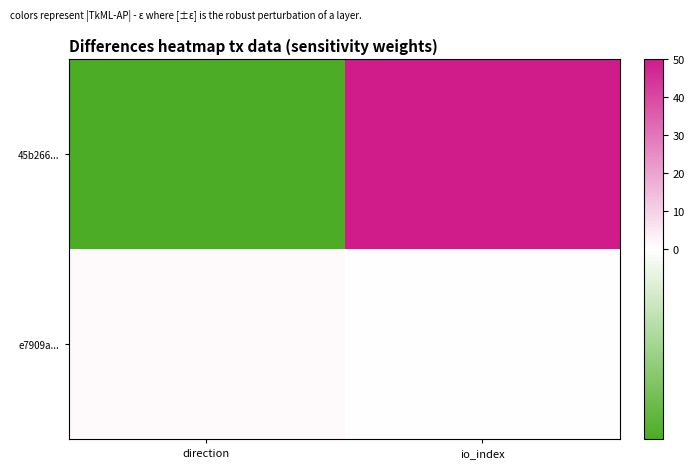

Reading left to right, transcribe all the data shown in this chart.

45b266...: direction=-1	io_index=50
e7909a...: direction=1	io_index=0